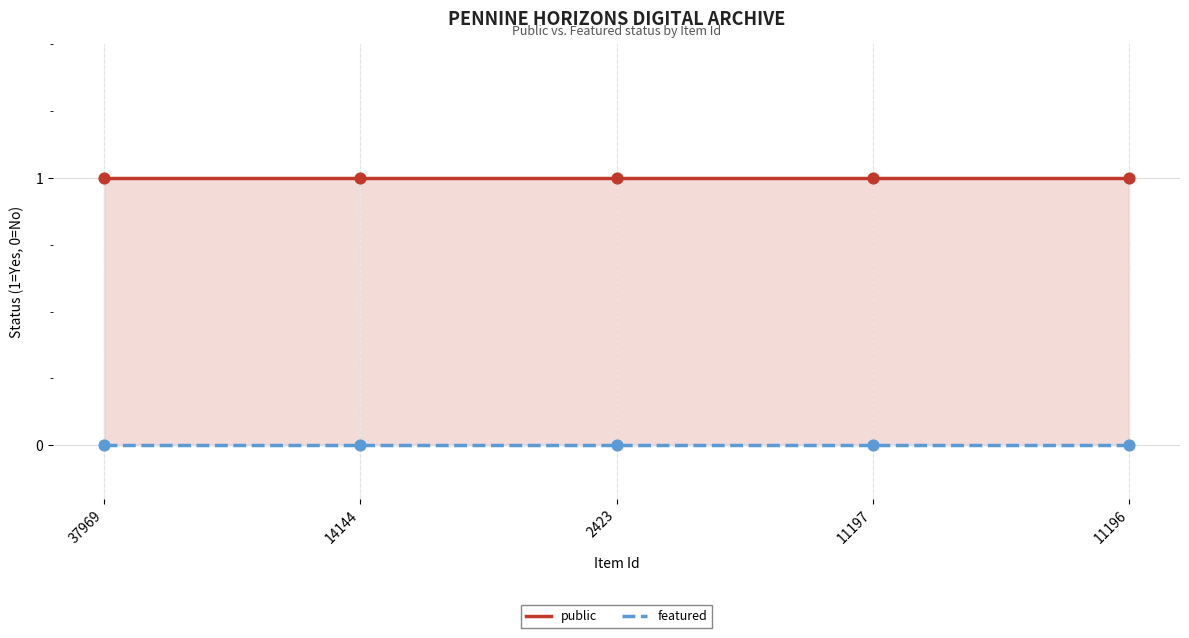

Which series reaches the minimum Y coordinate?

featured